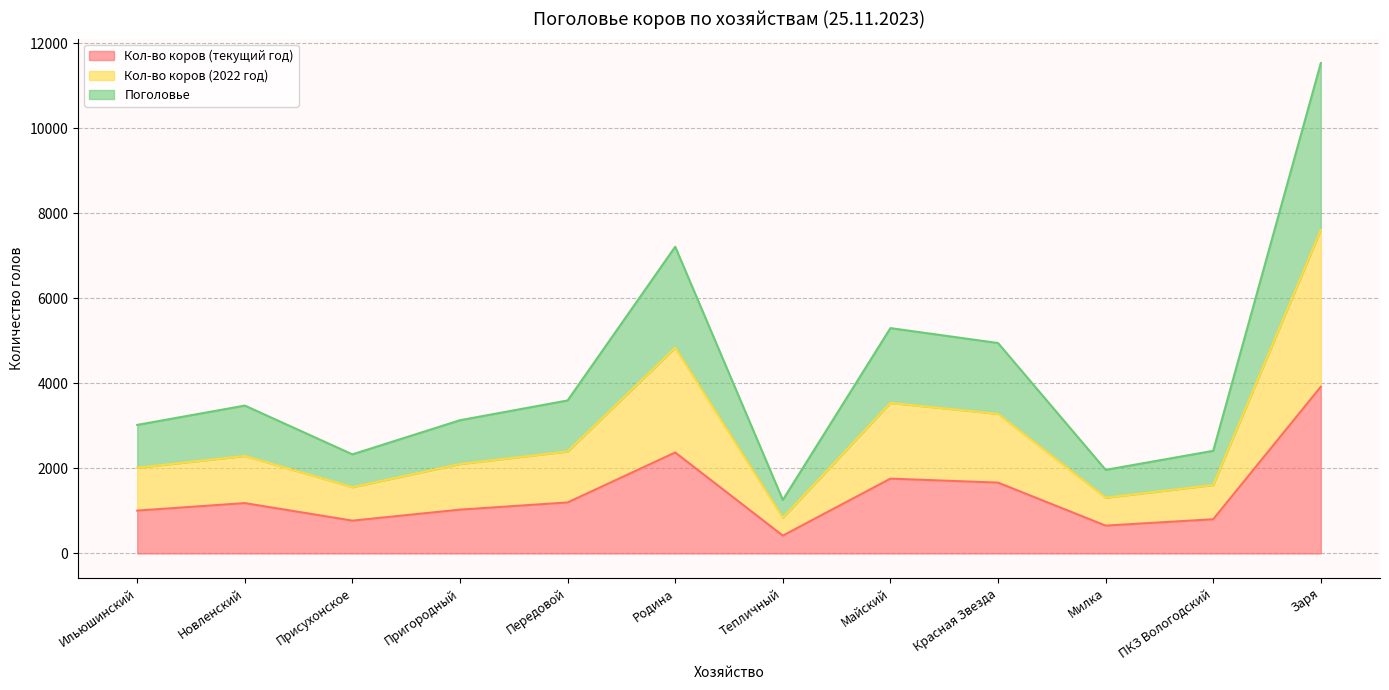

At Передовой, list the series in order from smallest to largest.

Кол-во коров (текущий год), Кол-во коров (2022 год), Поголовье